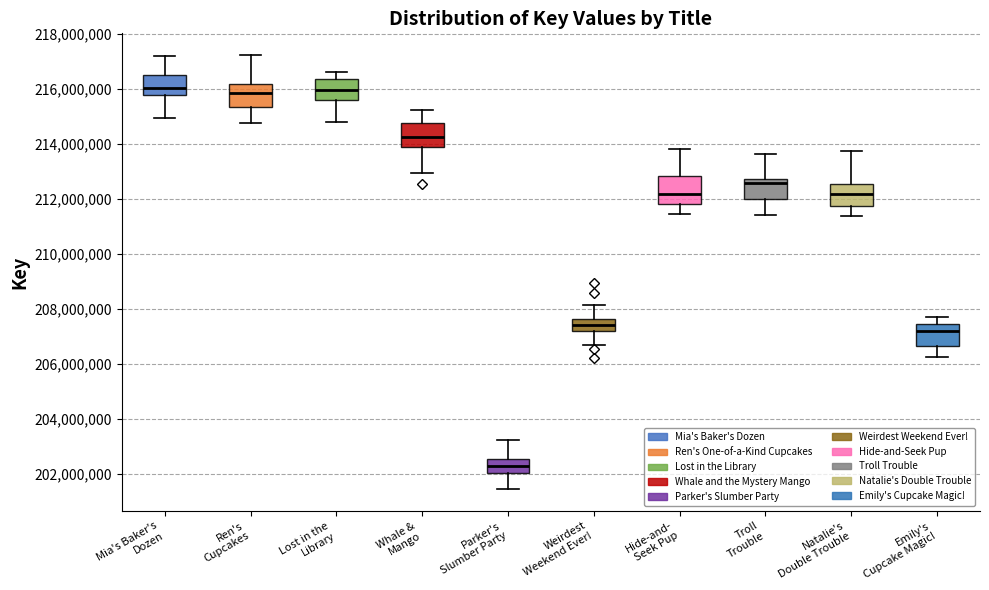

Reading left to right, read every box against the y-axis: the position of its median line, the range the box covers, and the ends of its whiskers. The values are not printed on the chart, so give them approximately, as read against the axis.

Mia's Baker's Dozen: median 216000000, box 215800000 to 216600000, whiskers 215000000 to 217200000
Ren's Cupcakes: median 215800000, box 215400000 to 216200000, whiskers 214800000 to 217200000
Lost in the Library: median 216000000, box 215600000 to 216400000, whiskers 214800000 to 216600000
Whale & Mango: median 214200000, box 213800000 to 214800000, whiskers 213000000 to 215200000
Parker's Slumber Party: median 202200000, box 202000000 to 202600000, whiskers 201400000 to 203200000
Weirdest Weekend Ever!: median 207400000, box 207200000 to 207600000, whiskers 206600000 to 208200000
Hide-and- Seek Pup: median 212200000, box 211800000 to 212800000, whiskers 211400000 to 213800000
Troll Trouble: median 212600000, box 212000000 to 212800000, whiskers 211400000 to 213600000
Natalie's Double Trouble: median 212200000, box 211800000 to 212600000, whiskers 211400000 to 213800000
Emily's Cupcake Magic!: median 207200000, box 206600000 to 207400000, whiskers 206200000 to 207800000